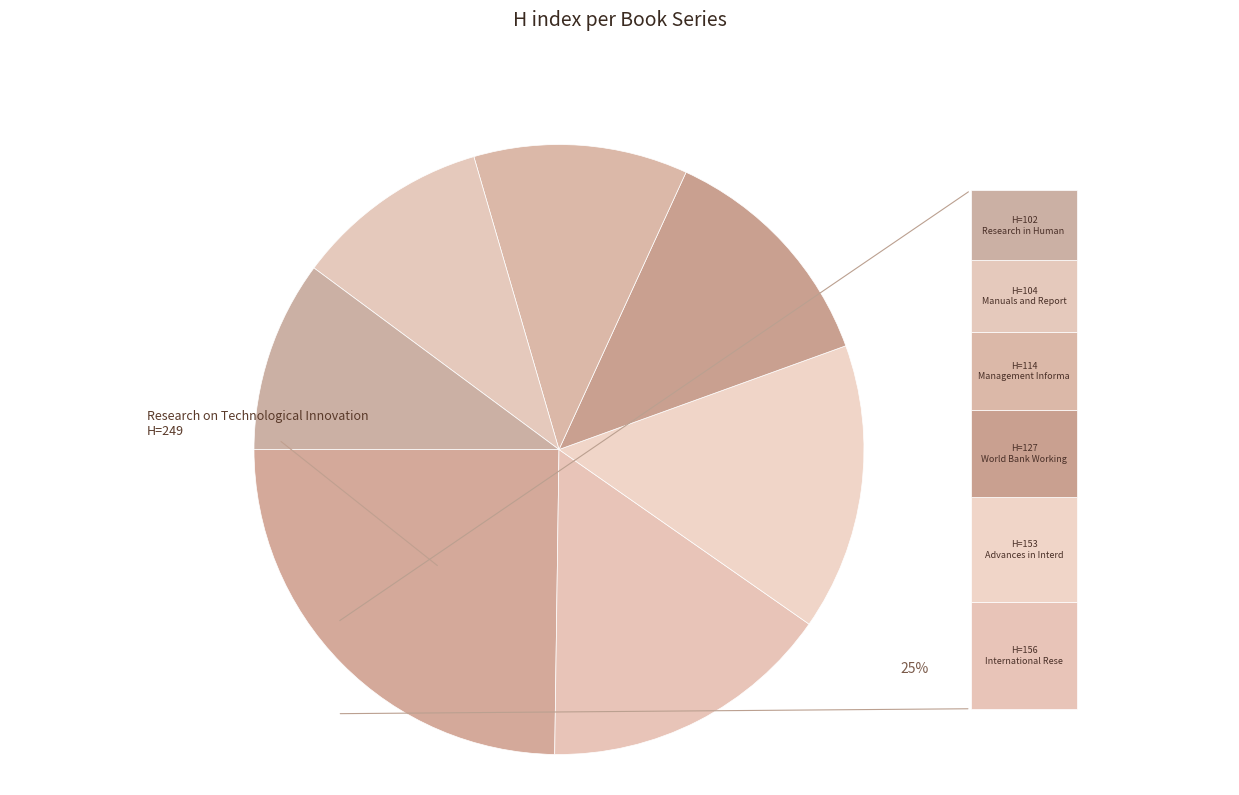

Count the number of slices in the pie.

7